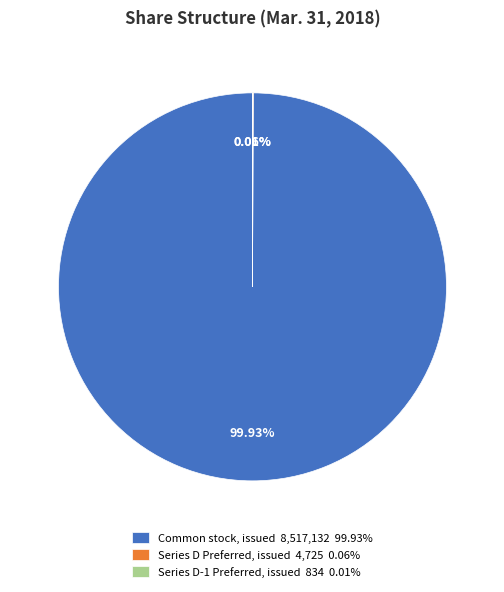

Is there a majority slice in this chart?

Yes